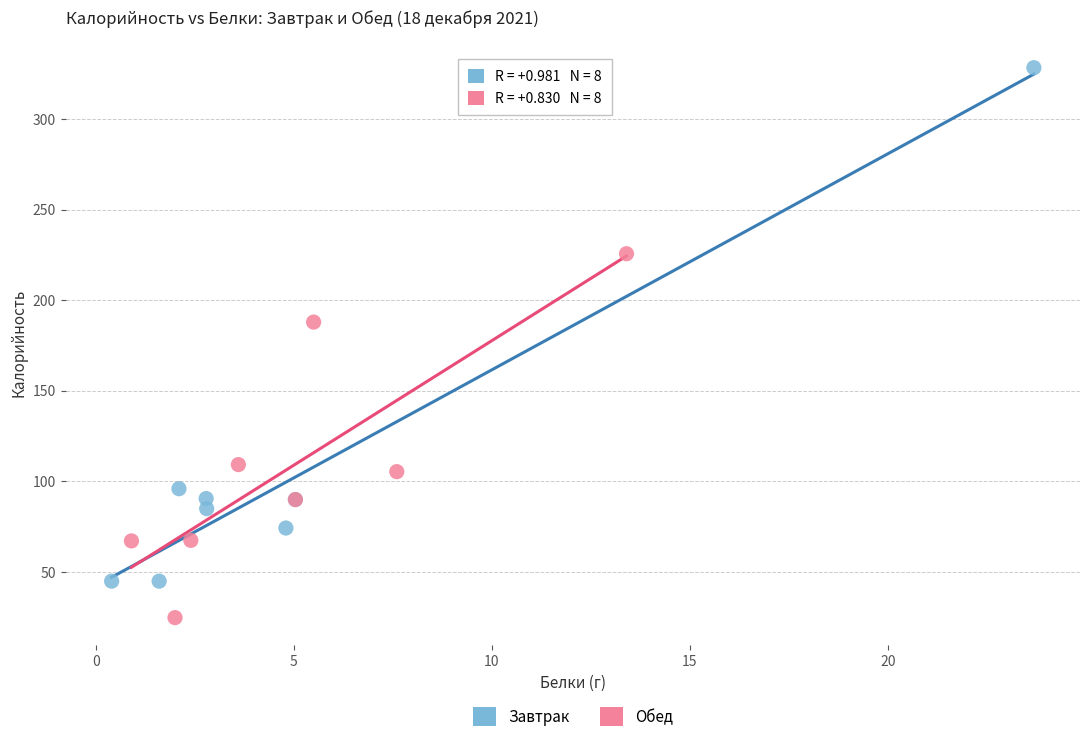

Which series contains the highest Y value?

Завтрак